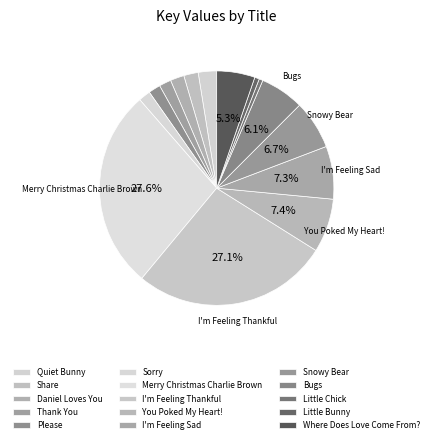

Rank the categories by value from highest to lowest.

Merry Christmas Charlie Brown, I'm Feeling Thankful, You Poked My Heart!, I'm Feeling Sad, Snowy Bear, Bugs, Where Does Love Come From?, Quiet Bunny, Share, Daniel Loves You, Thank You, Sorry, Please, Little Bunny, Little Chick